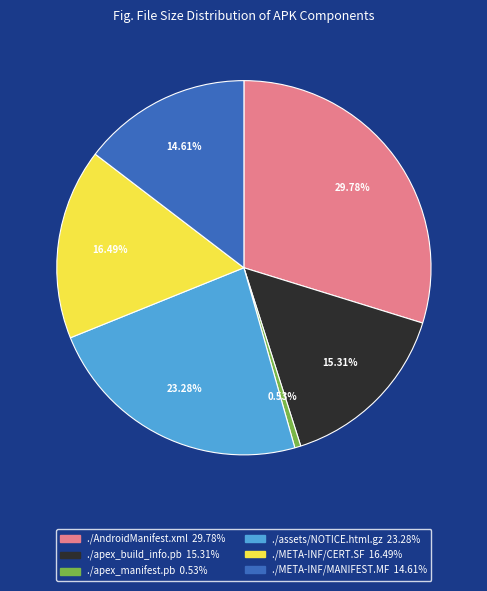

The ./assets/NOTICE.html.gz slice represents 9% of the pie. True or false?

False